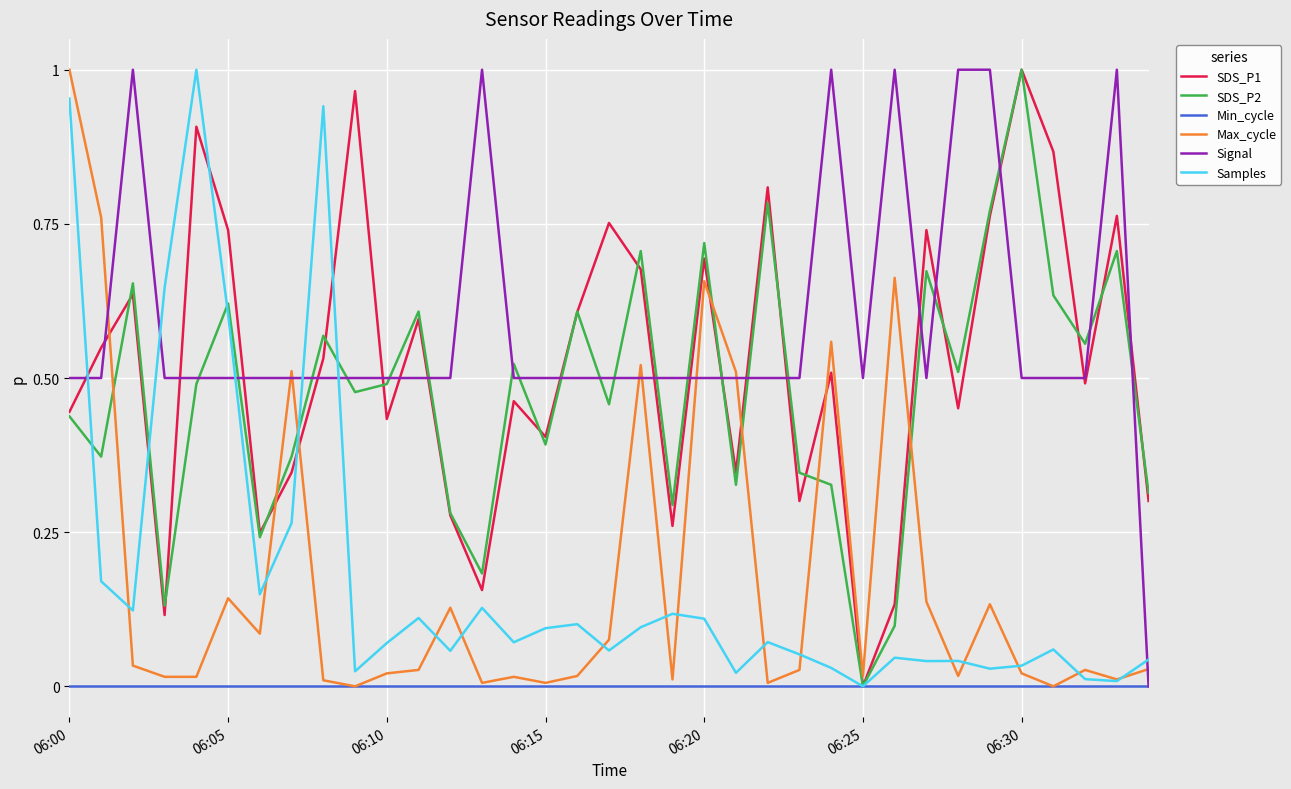

Which series has the largest total across all categories?

Signal